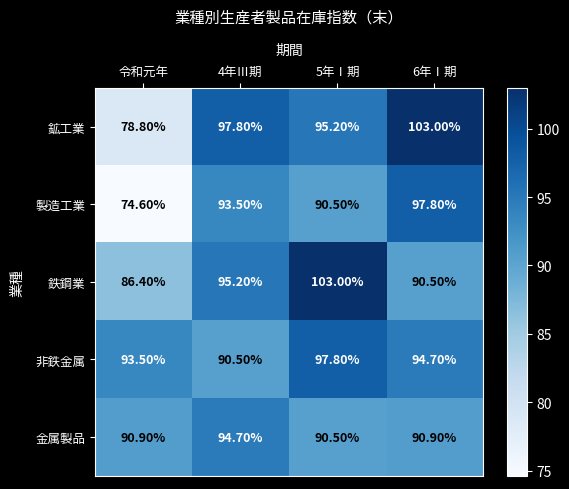

What is the difference between the highest and lowest values at 令和元年?

18.9